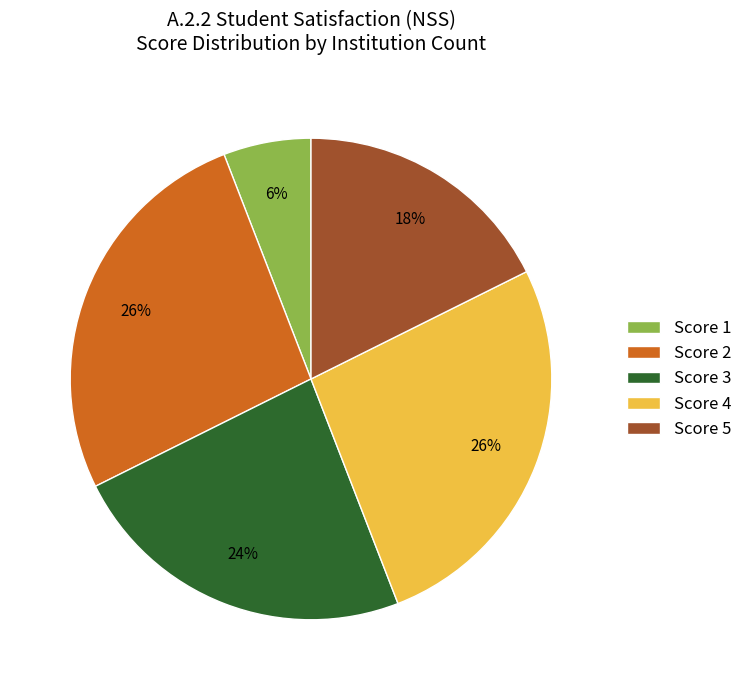

To the nearest percent, what percentage of the pie is Score 1?

6%